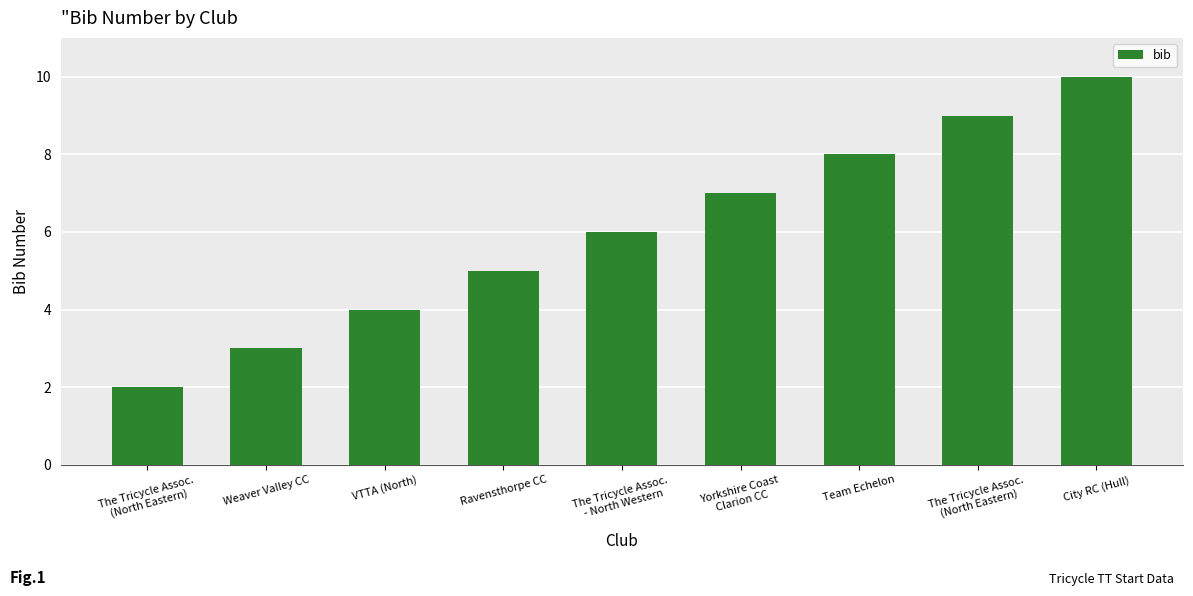

What is the maximum value shown in the chart?

10